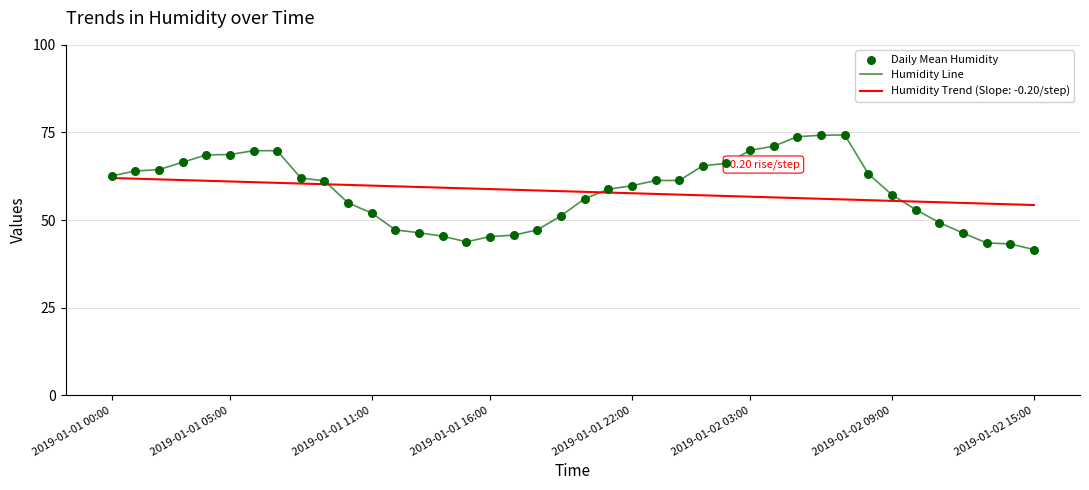

Which series has the largest range (max minus min)?

Humidity Line